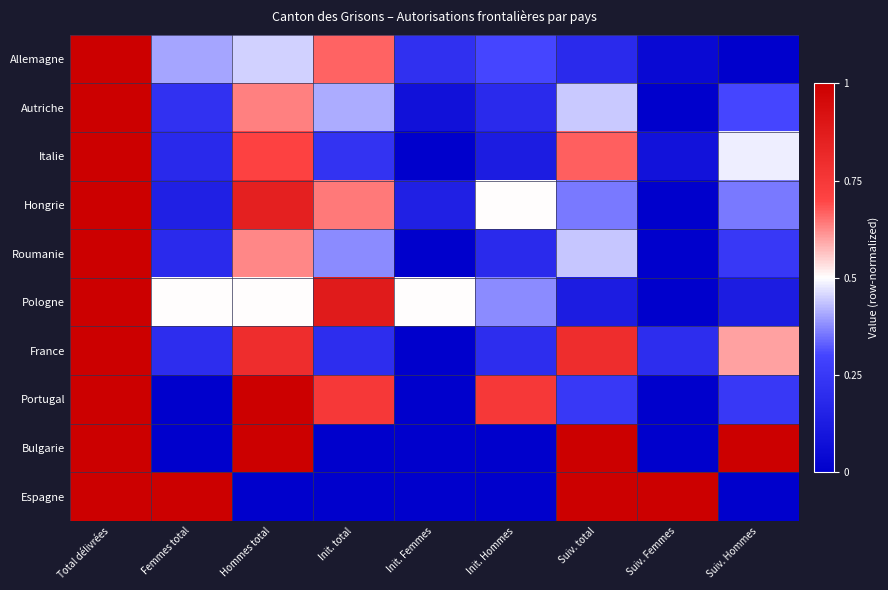

Rank the series by their maximum value, from highest to lowest.

Allemagne, Autriche, Italie, Hongrie, Roumanie, Pologne, France, Portugal, Bulgarie, Espagne